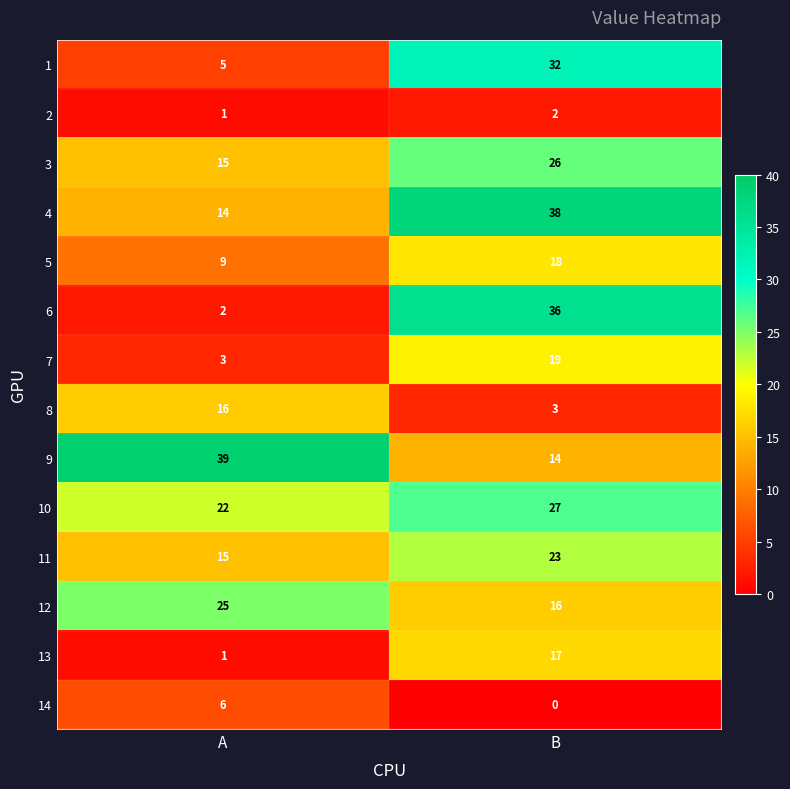

What is the difference between the maximum and minimum values in the 8 series?

13